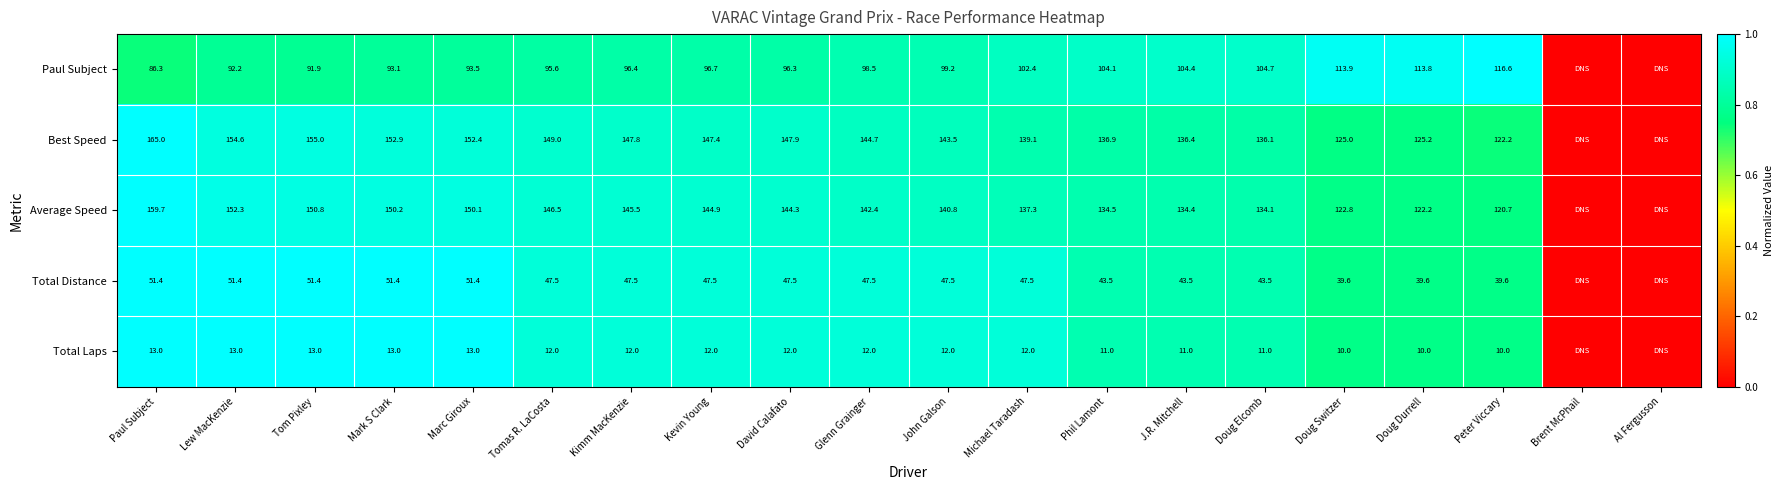

The Average Speed series shows 0.2 at Phil Lamont. True or false?

False